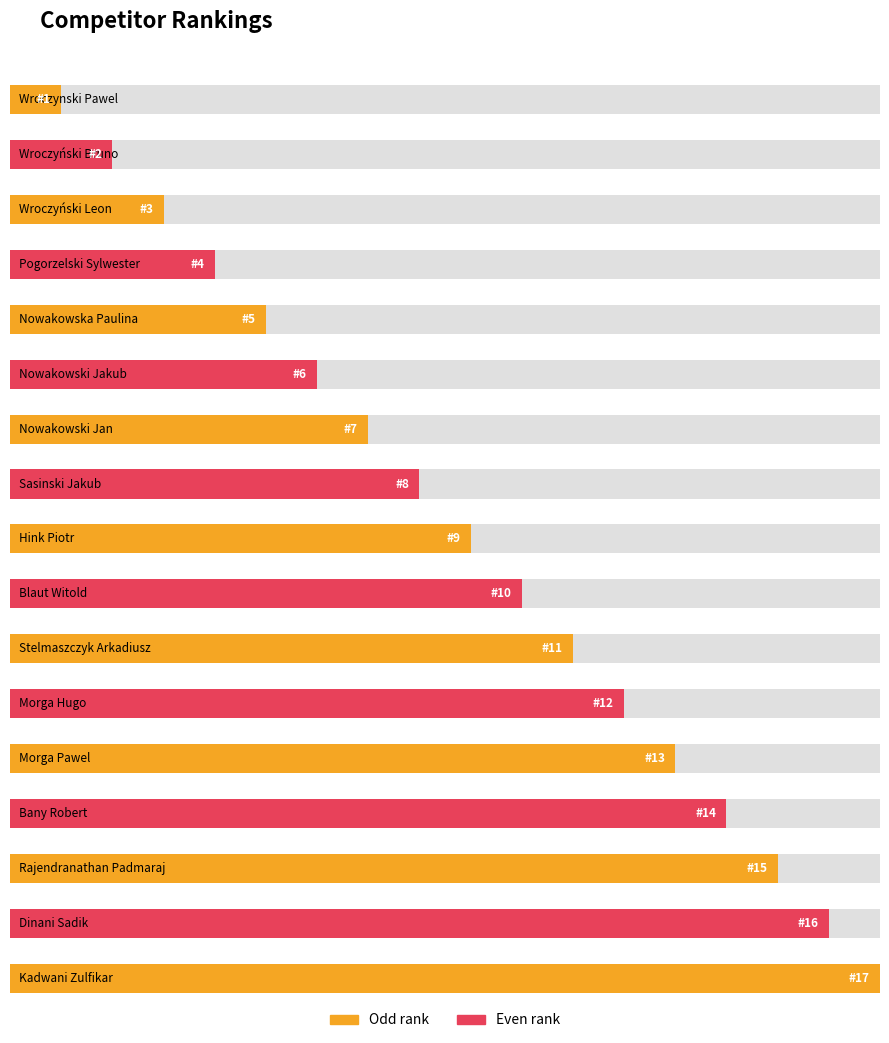

Between Wroczynski Pawel and Bany Robert, which is larger?

Bany Robert